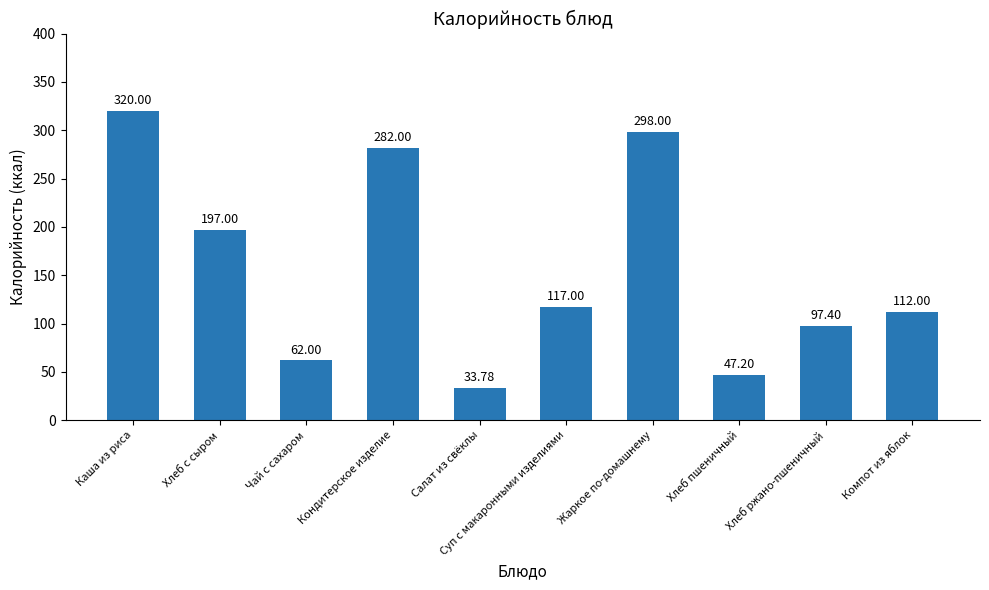

Where does the data first go above 117?

Каша из риса